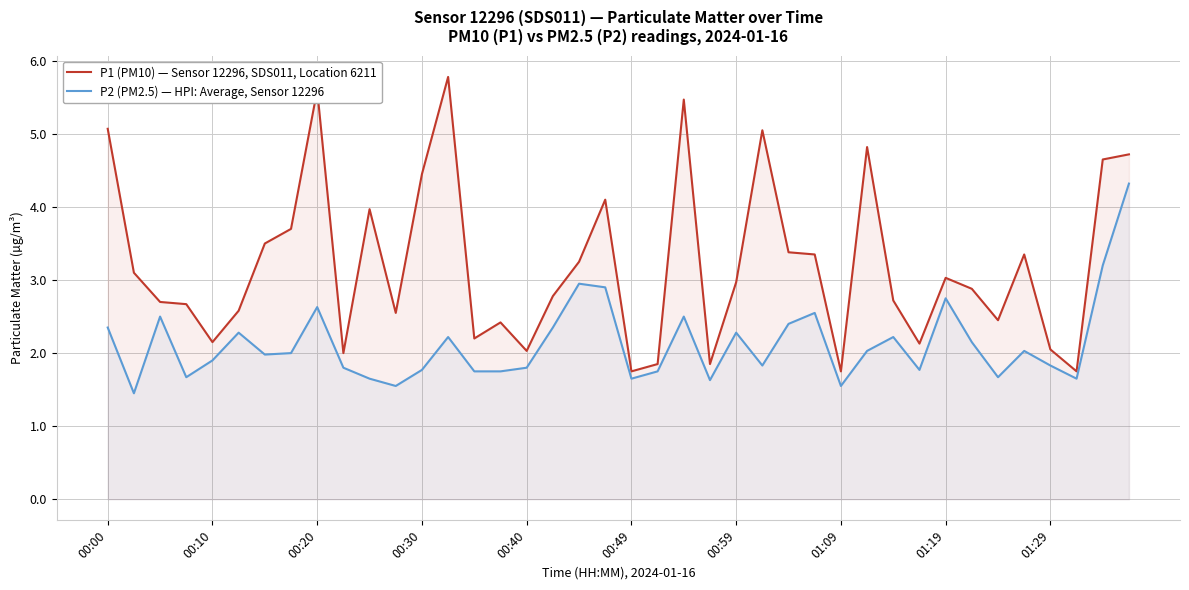

Rank the series by their average value, from highest to lowest.

P1 (PM10) — Sensor 12296, SDS011, Location 6211, P2 (PM2.5) — HPI: Average, Sensor 12296